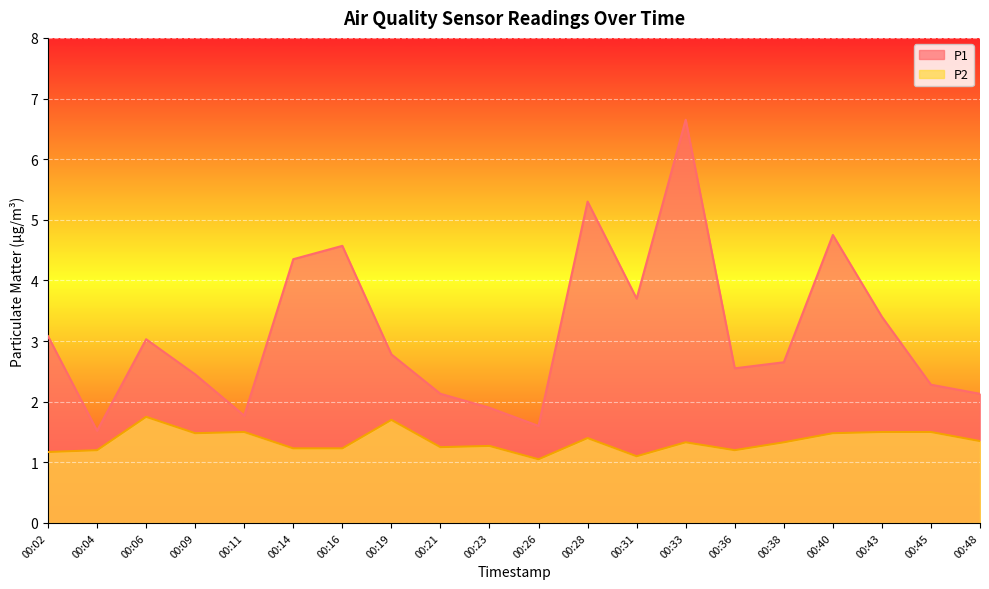

How many distinct data groups are displayed?

2